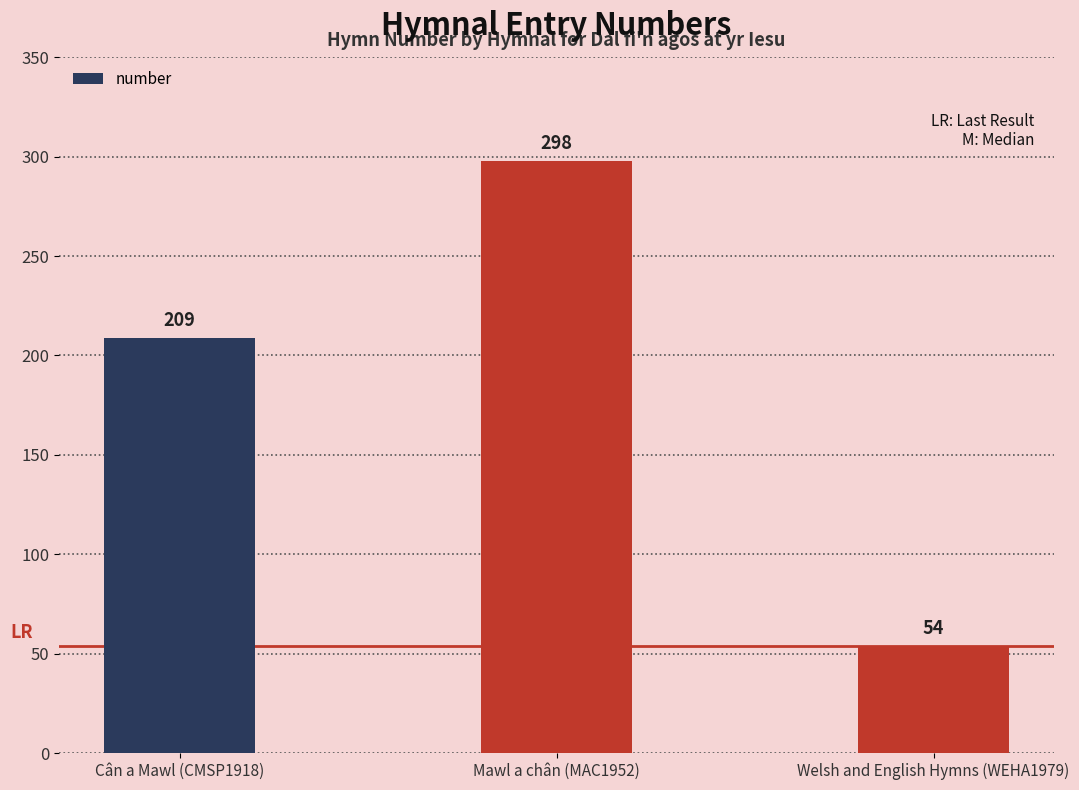

List the labels in order of value, smallest first.

Welsh and English Hymns (WEHA1979), Cân a Mawl (CMSP1918), Mawl a chân (MAC1952)